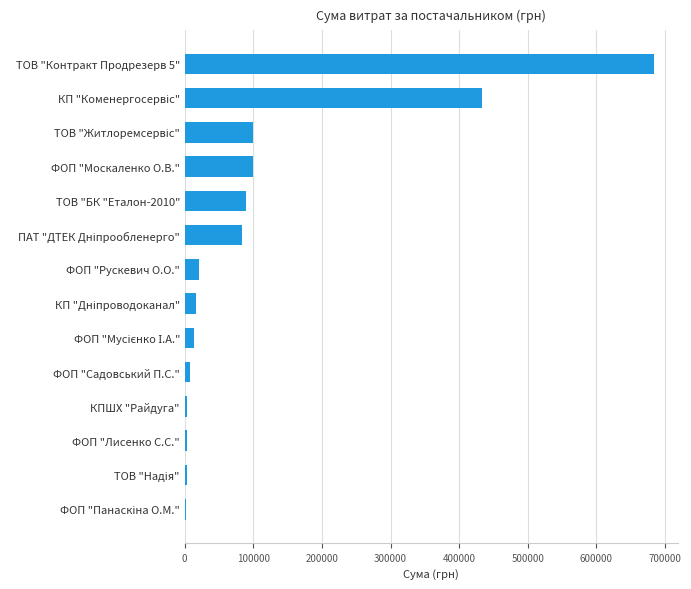

What is the average value?

111708.9